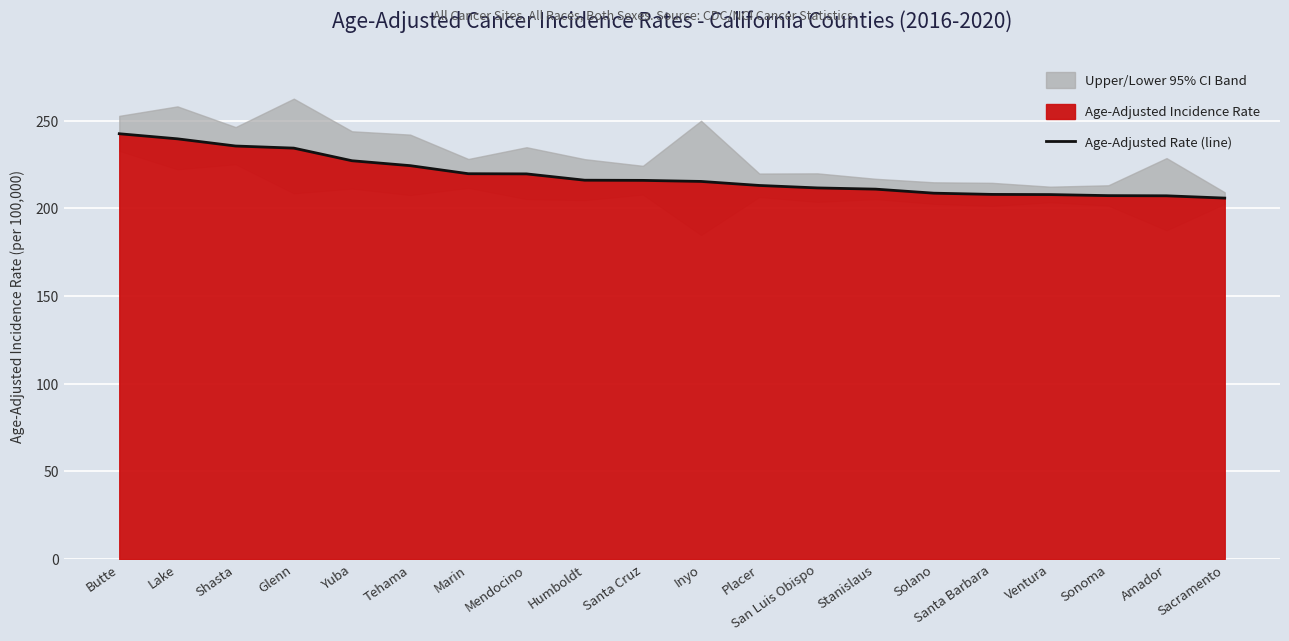

True or false: the data shows 213.1 at Placer.

True